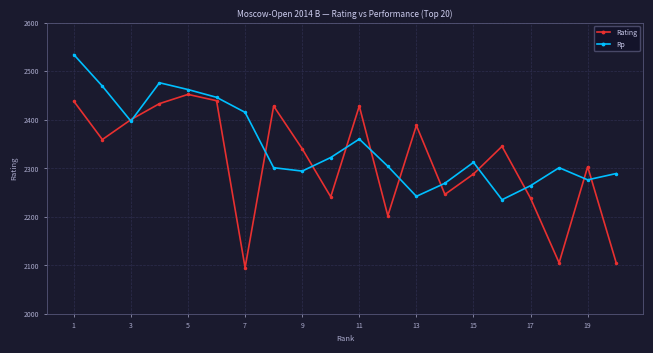

How many distinct data groups are displayed?

2